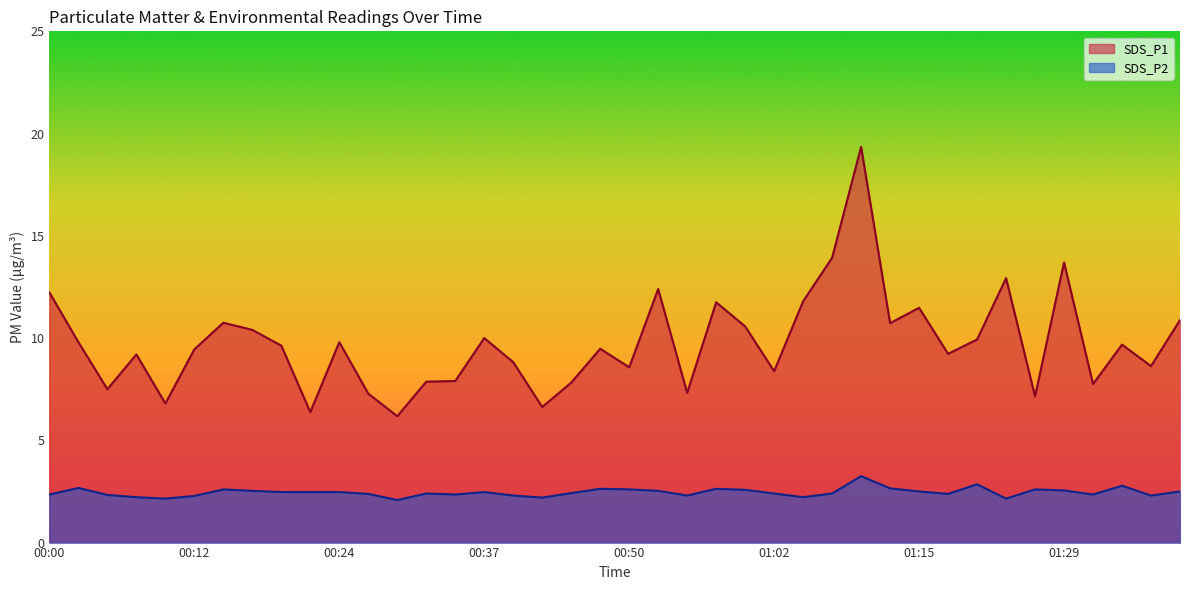

How many data points in SDS_P1 are less than 9?

16